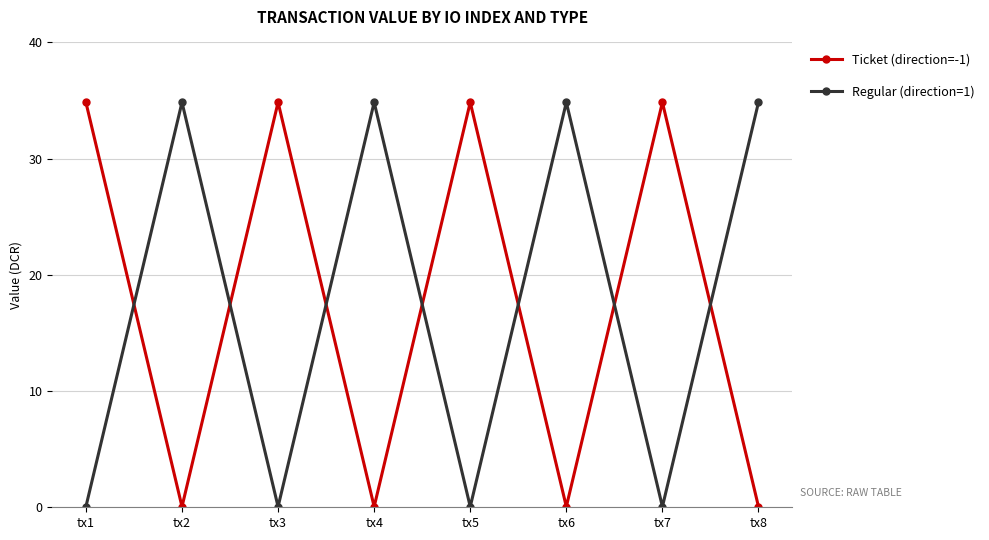

What is the maximum value for Regular (direction=1)?

34.8